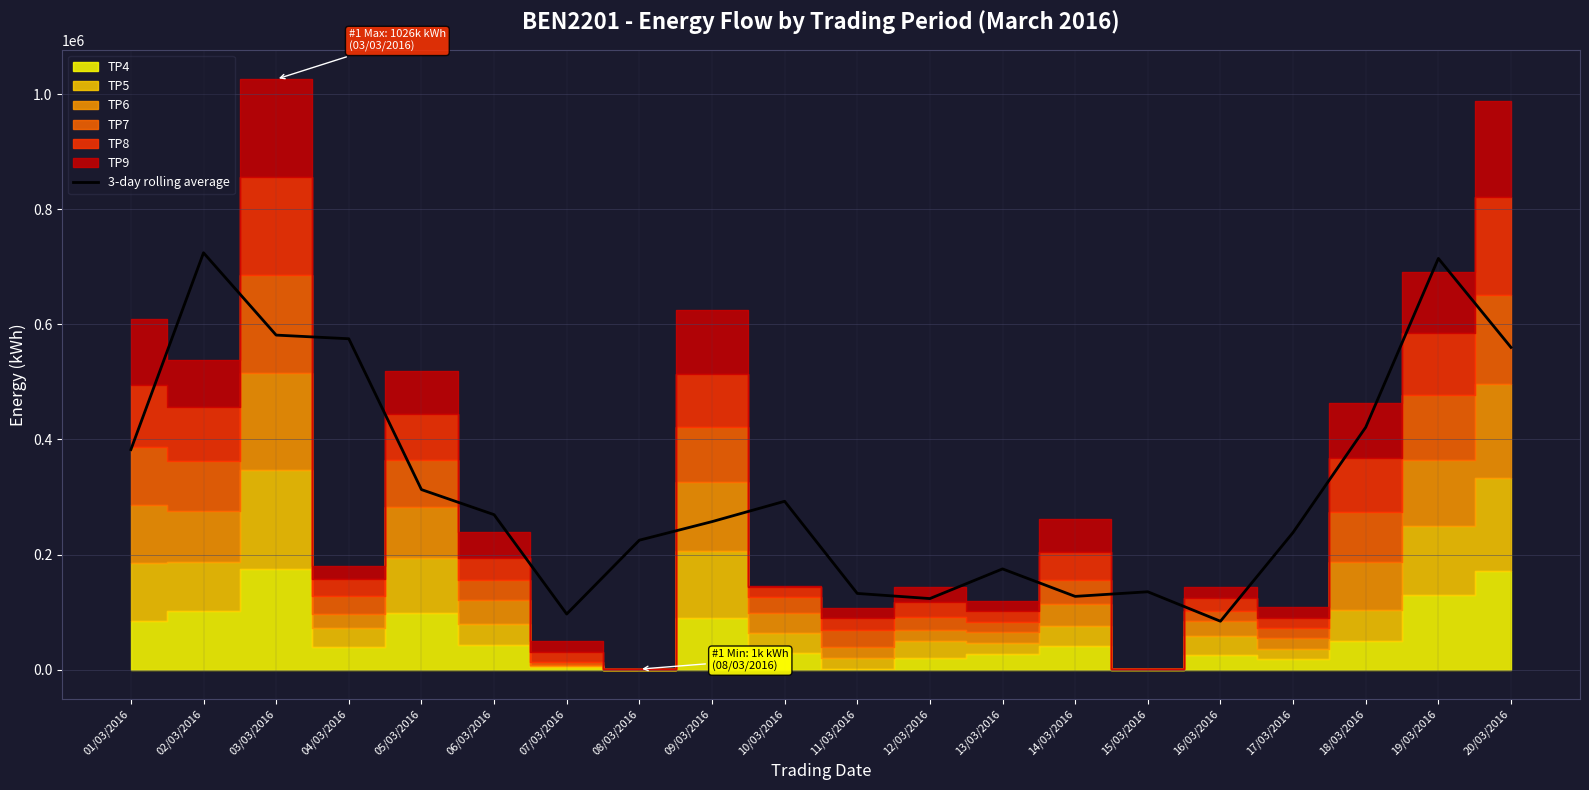

How many lines are shown in the chart?

1